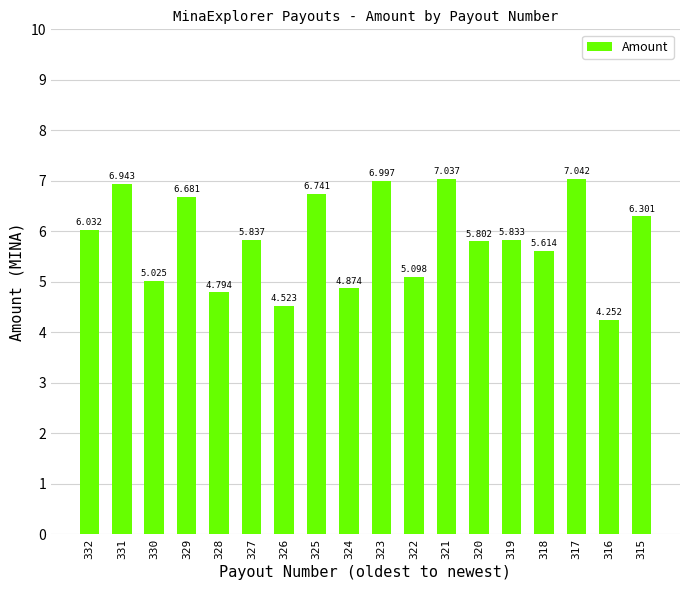

How many data points are less than 5?

4